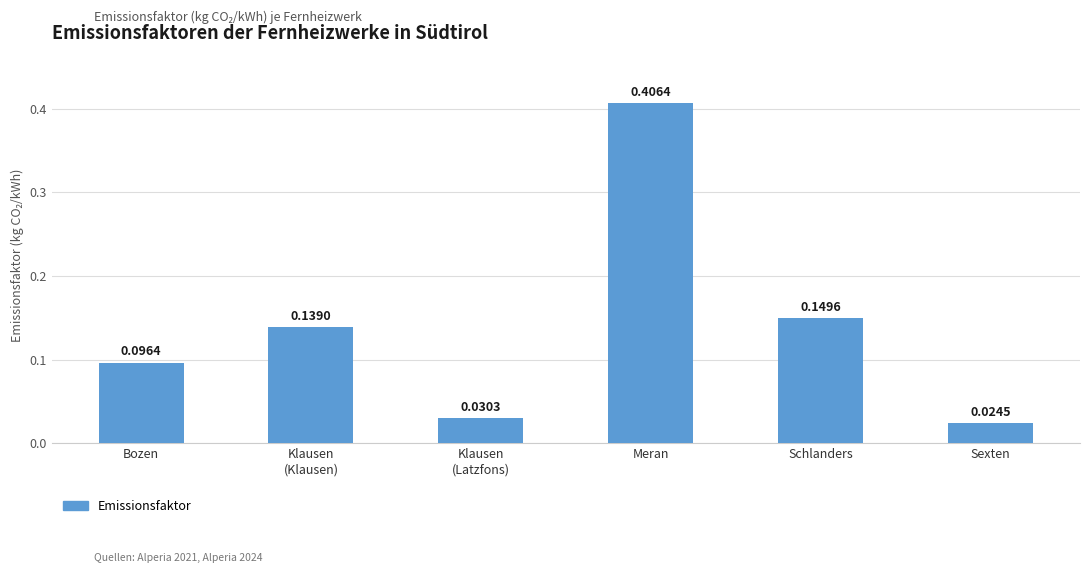

List the labels in order of value, largest first.

Meran, Schlanders, Klausen
(Klausen), Bozen, Klausen
(Latzfons), Sexten